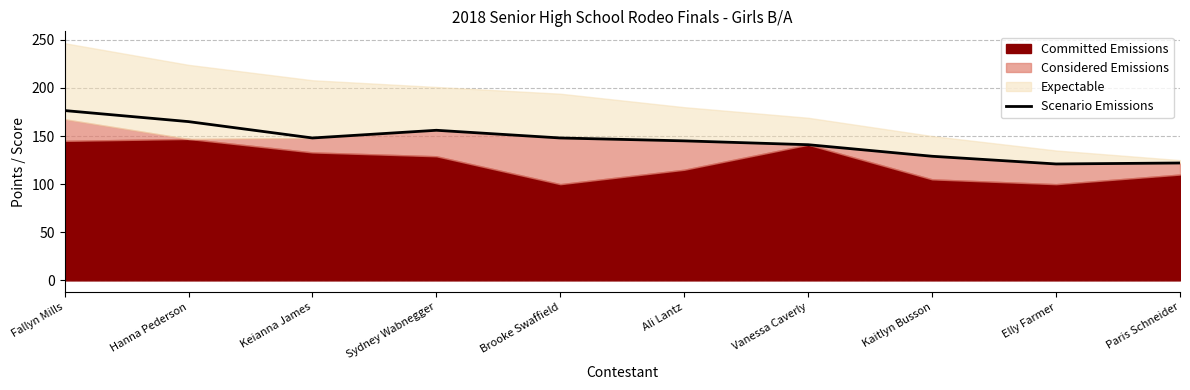

What is the highest value of the Scenario Emissions series?

176.5